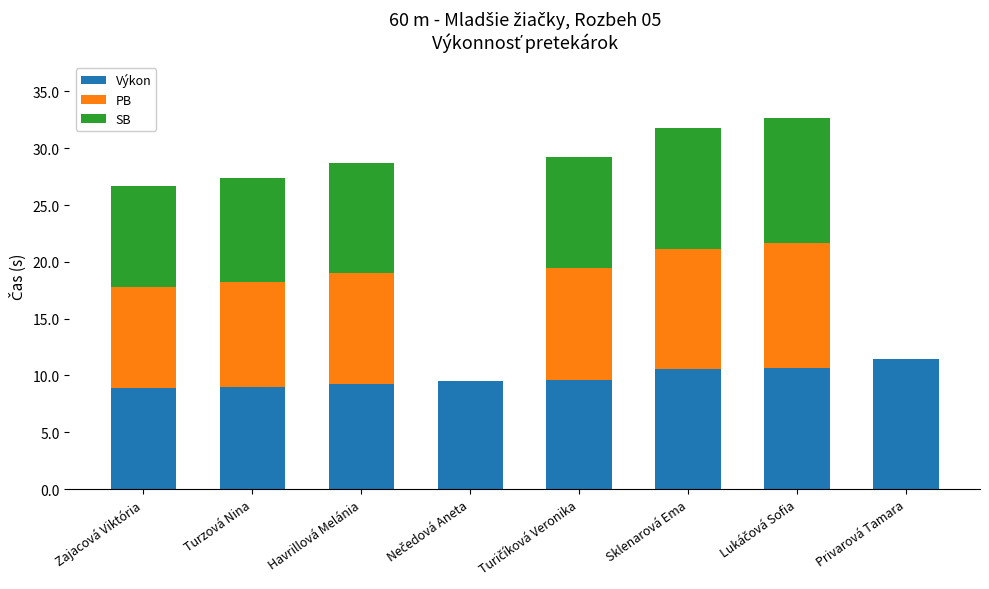

The value of Výkon at Sklenarová Ema is 10.6. True or false?

True